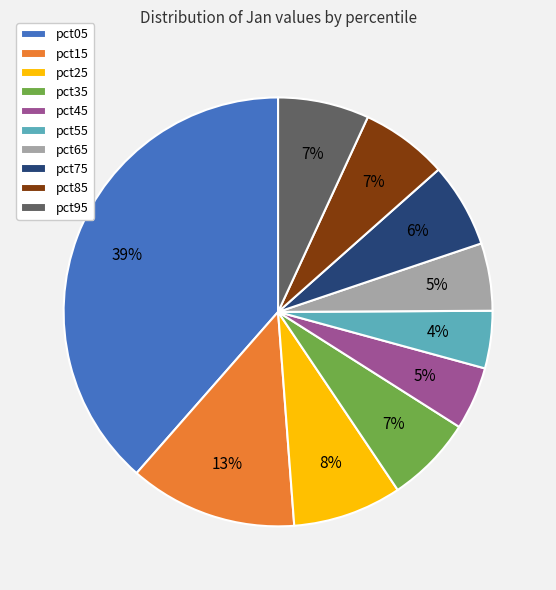

What is the largest slice in the pie chart?

pct05